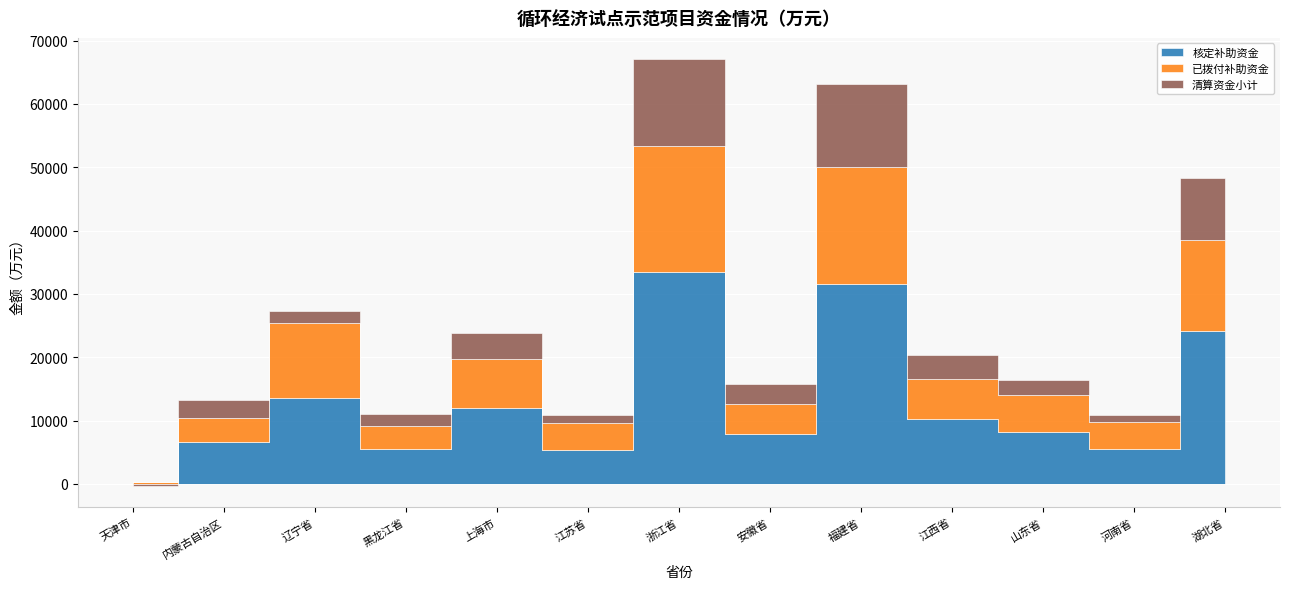

Rank the series by their average value, from highest to lowest.

核定补助资金, 已拨付补助资金, 清算资金小计